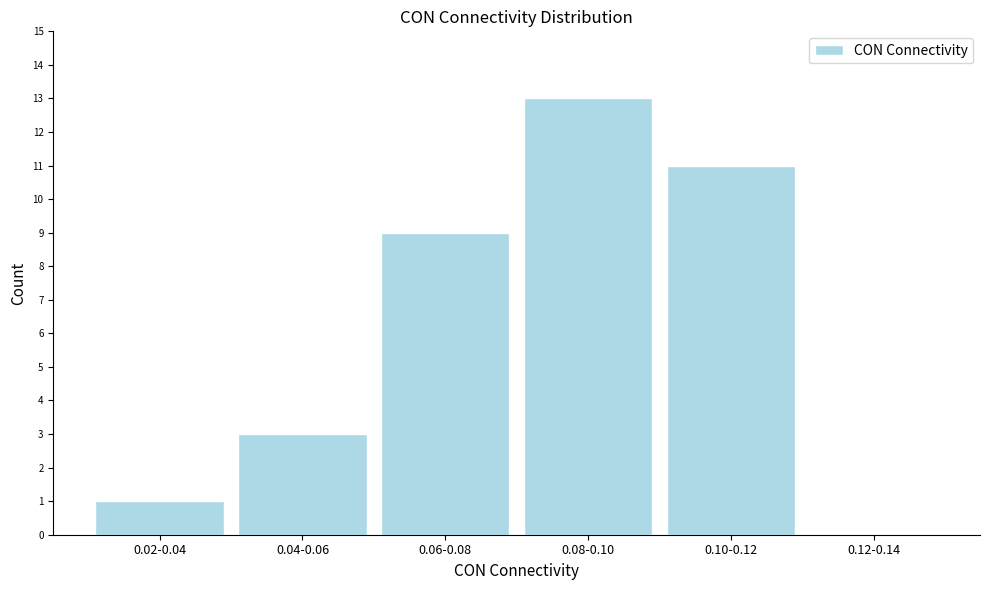

Reading left to right, transcribe all the data shown in this chart.

0.02-0.04=1	0.04-0.06=3	0.06-0.08=9	0.08-0.10=13	0.10-0.12=11	0.12-0.14=0